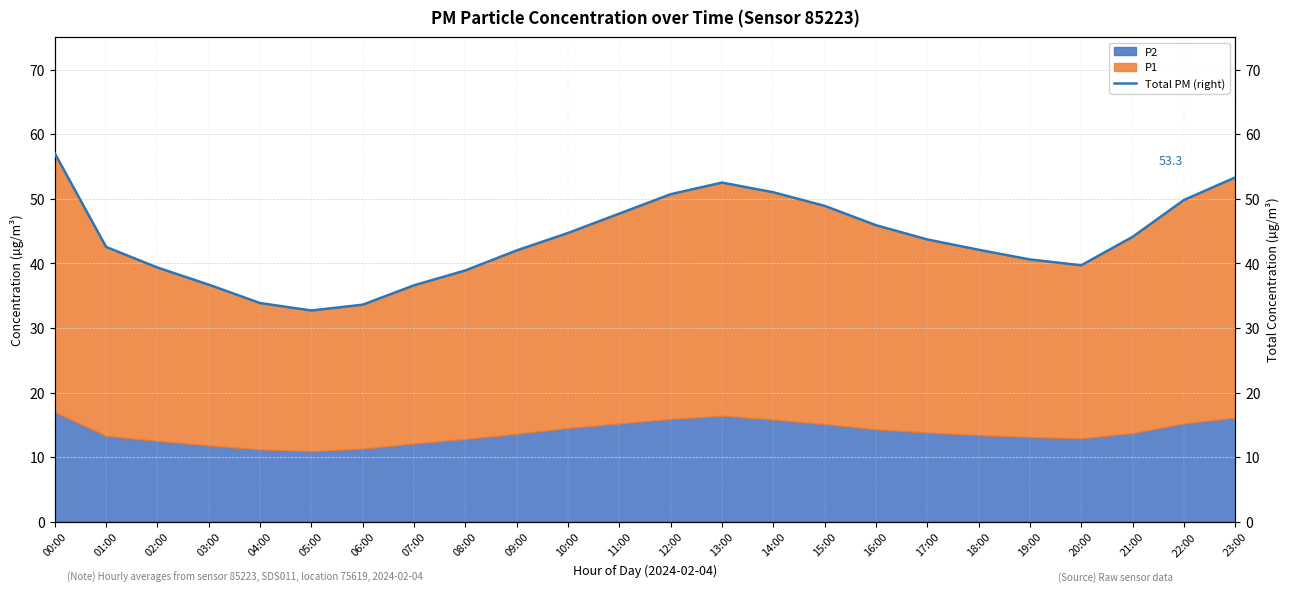

Where is the data nearest to the value 44?

21:00